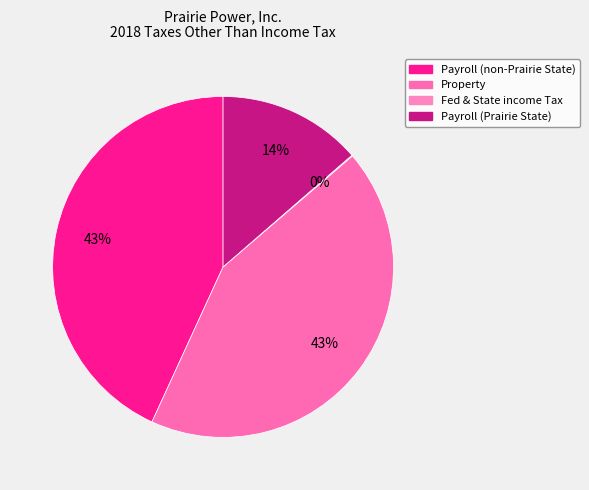

Which category has the smallest portion of the pie?

Fed & State income Tax